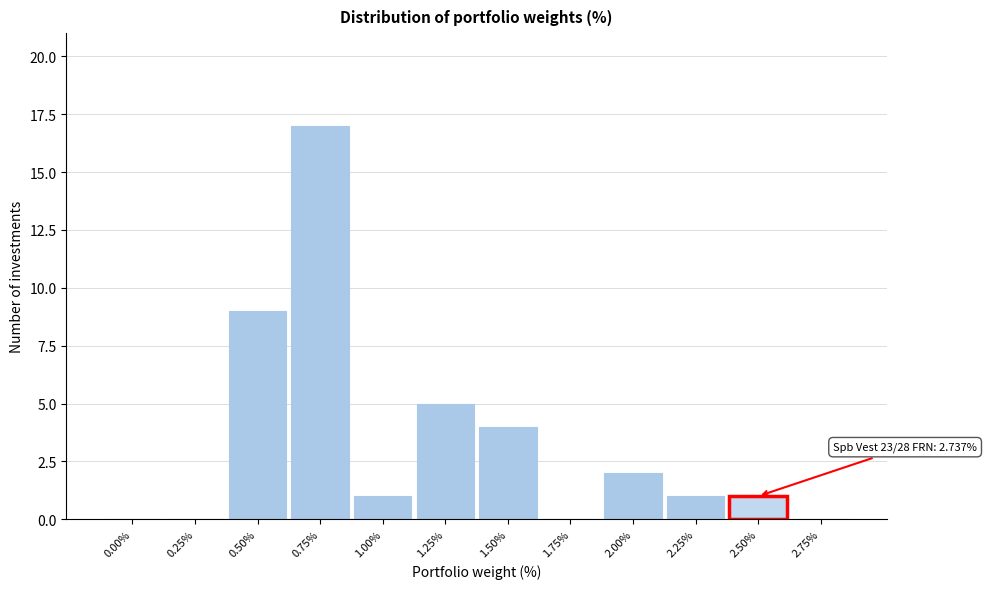

Reading left to right, extract all data points from this chart.

0.00%=0	0.25%=0	0.50%=9	0.75%=17	1.00%=1	1.25%=5	1.50%=4	1.75%=0	2.00%=2	2.25%=1	2.50%=1	2.75%=0